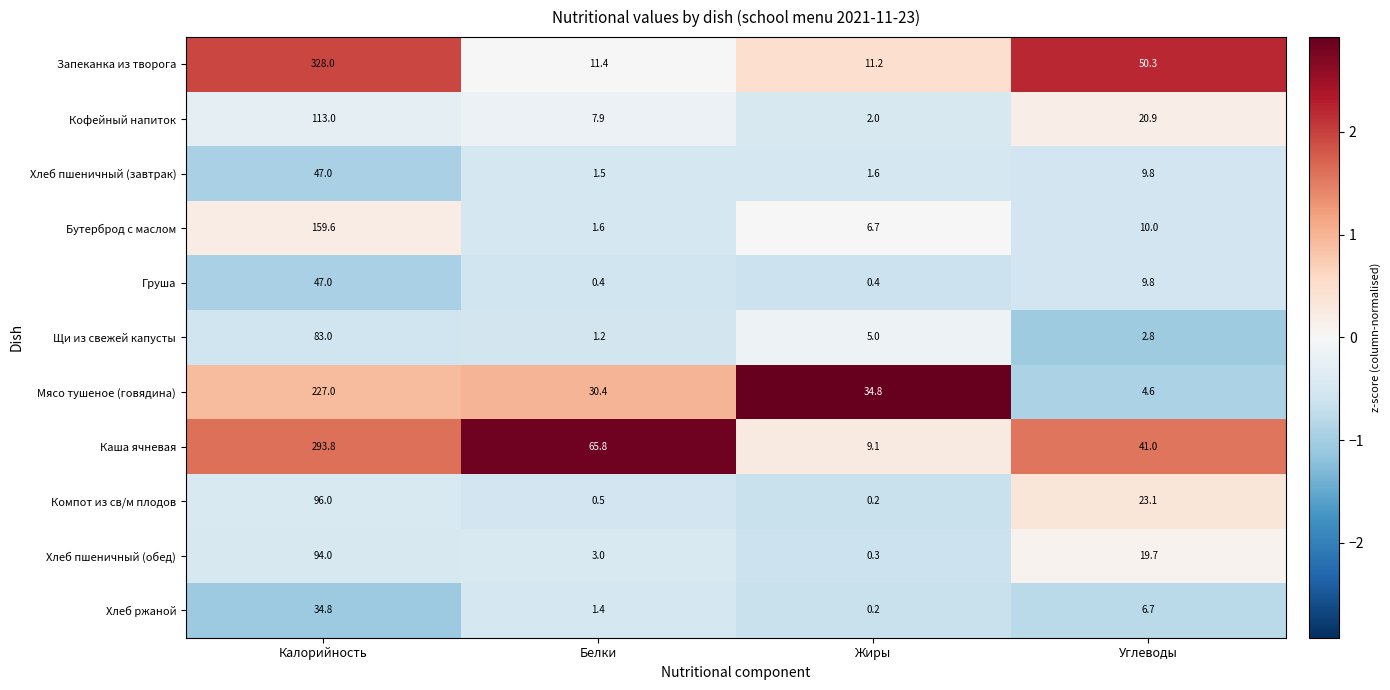

At which category is the sum across all series the highest?

Калорийность